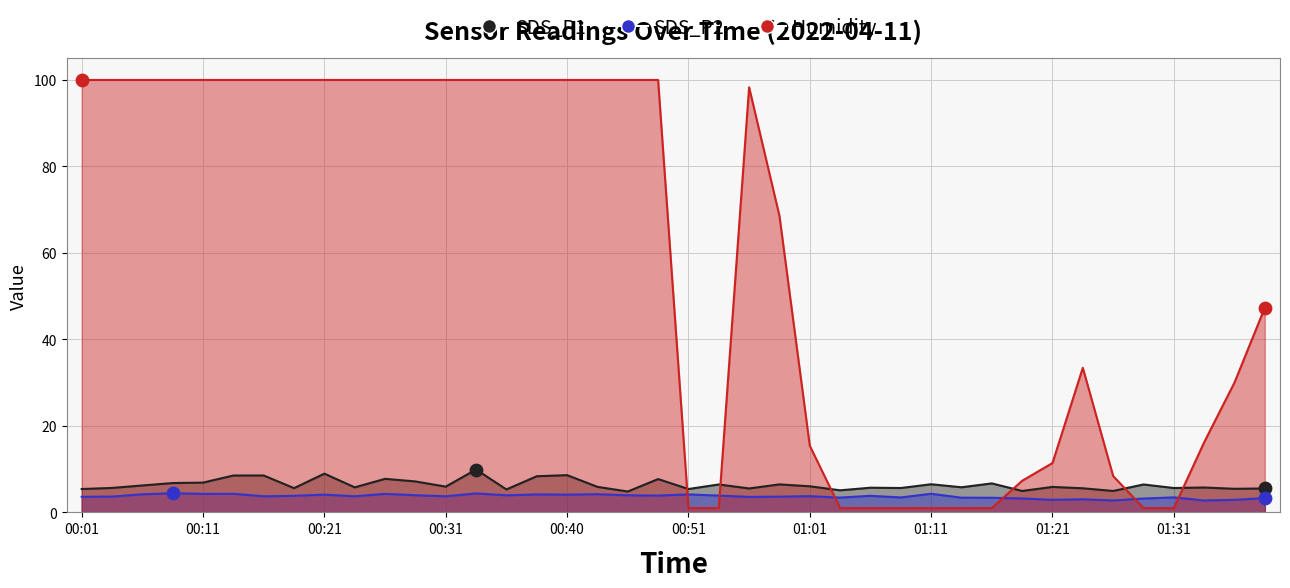

What are all the series names shown in the legend?

SDS_P1, SDS_P2, Humidity